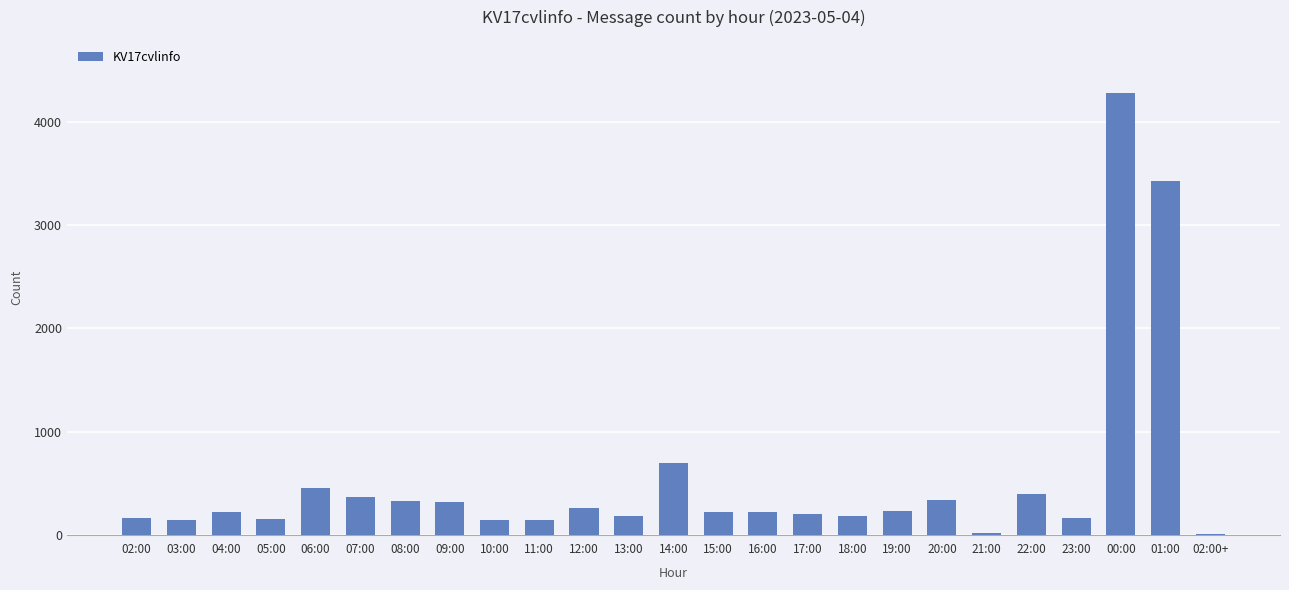

What is the sum of all values?

13239